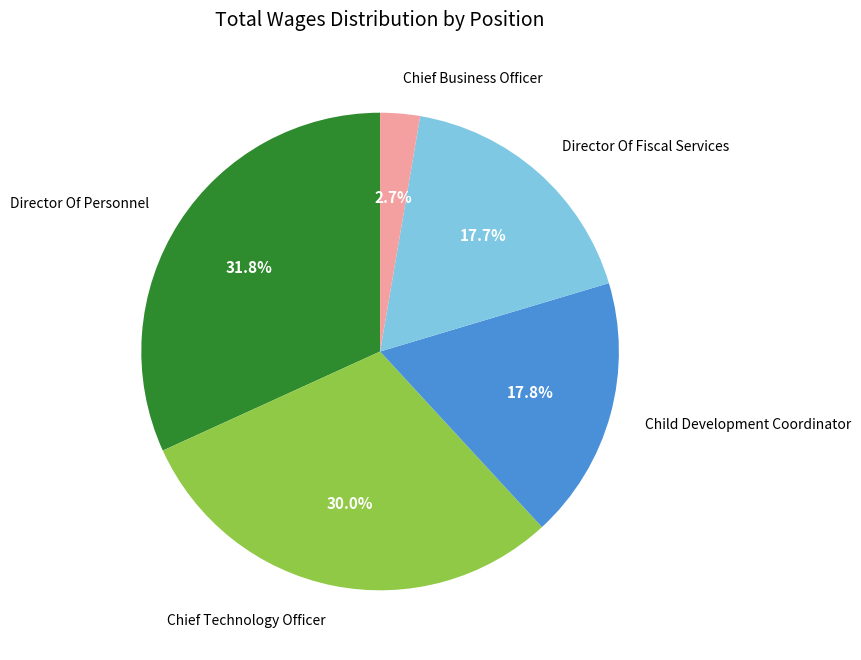

To the nearest percent, what portion does Child Development Coordinator represent?

18%